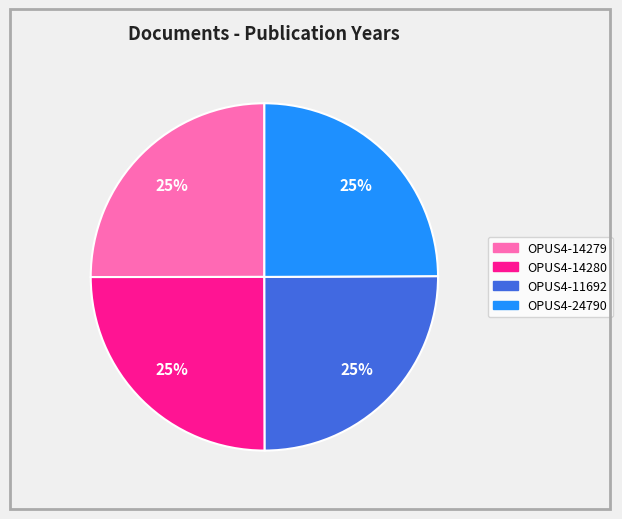

What percentage is the OPUS4-14279 slice, to the nearest percent?

25%